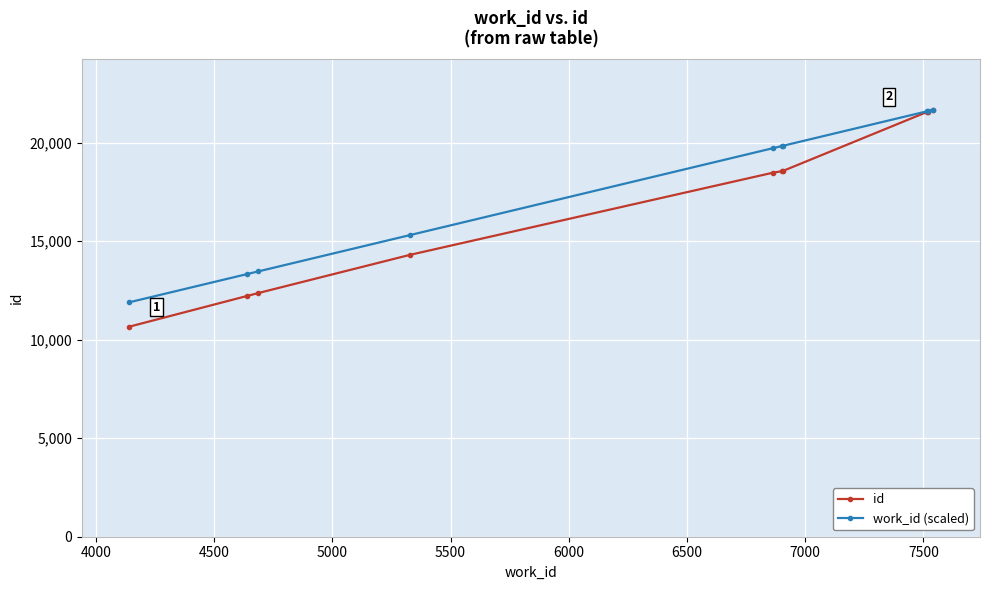

Which series has the largest range (max minus min)?

id